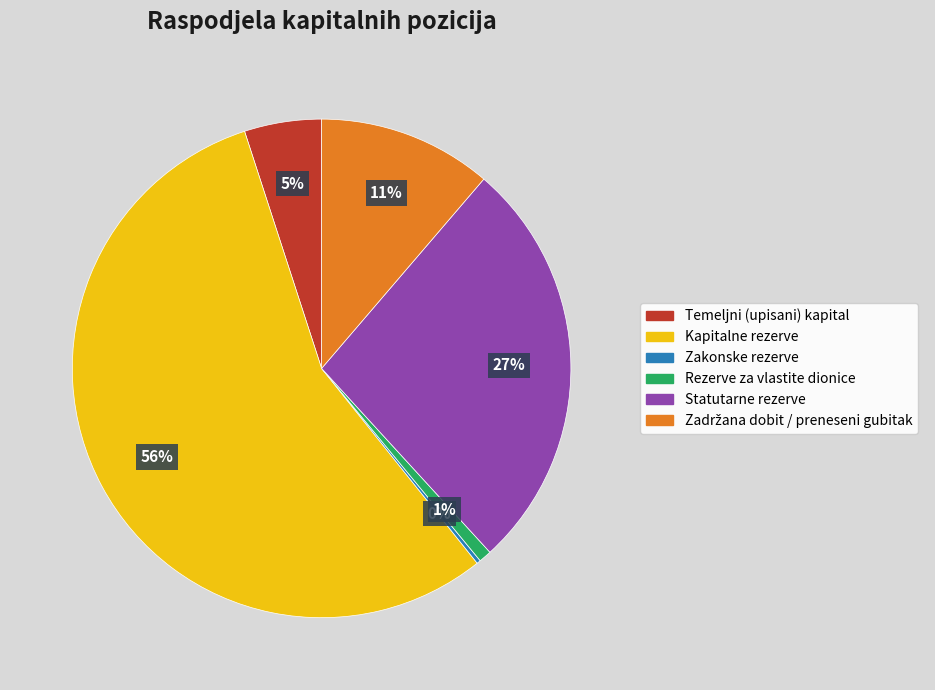

Is it true that Kapitalne rezerve is 56% of the pie?

True